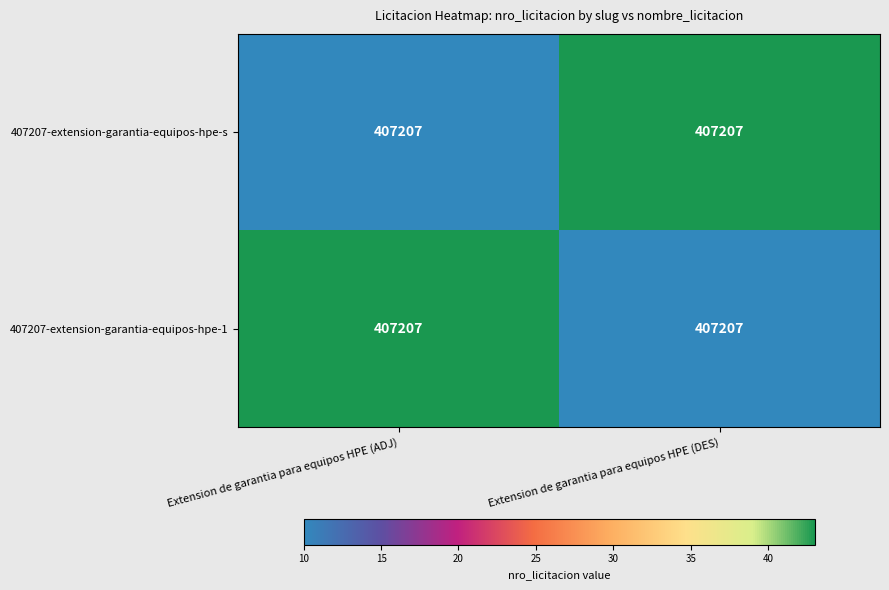

What is the difference between the highest and lowest values at Extension de garantia para equipos HPE (ADJ)?

33